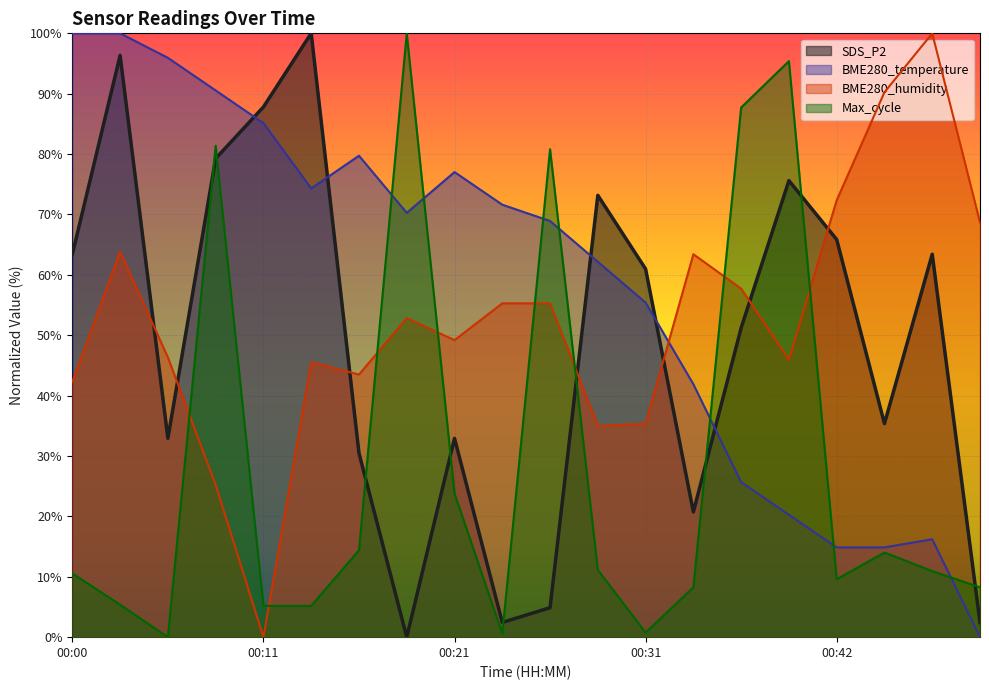

At which category is the sum across all series the highest?

00:08